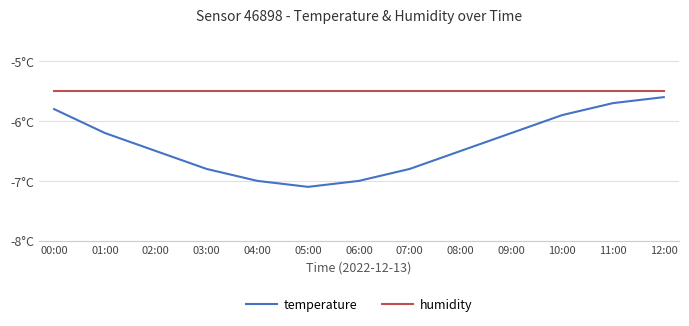

Which series has the largest range (max minus min)?

temperature